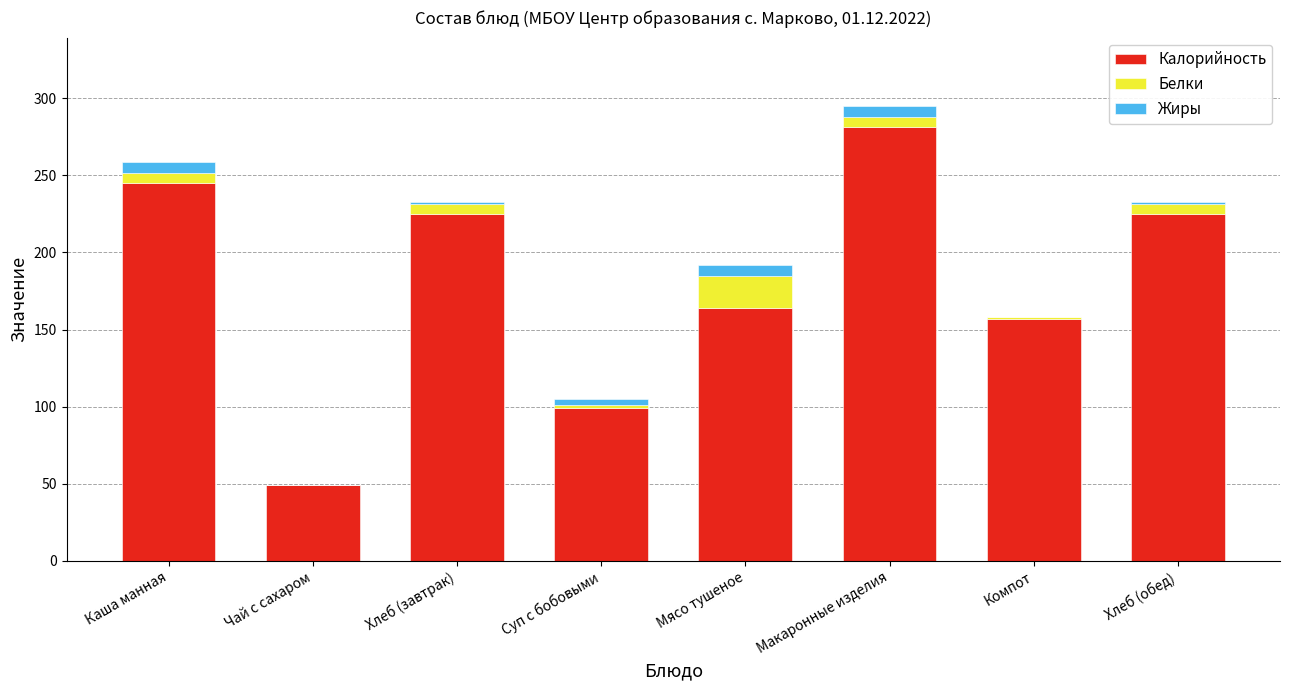

What is the maximum value for Калорийность?

281.0